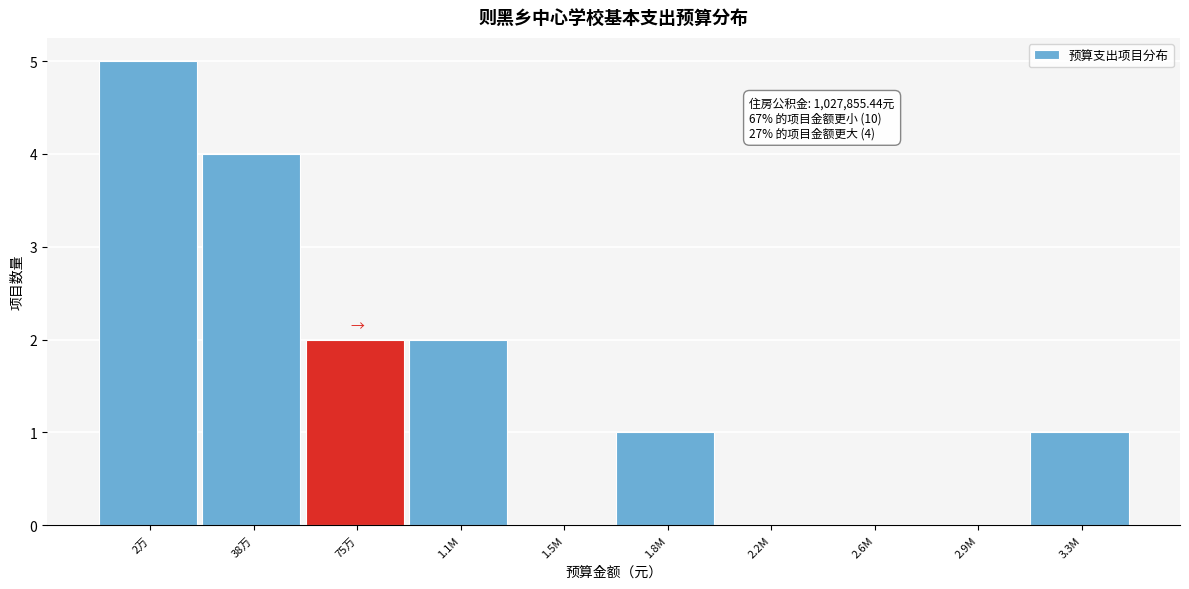

Reading left to right, list all the values displayed in this chart.

2万=5	38万=4	75万=2	1.1M=2	1.5M=0	1.8M=1	2.2M=0	2.6M=0	2.9M=0	3.3M=1